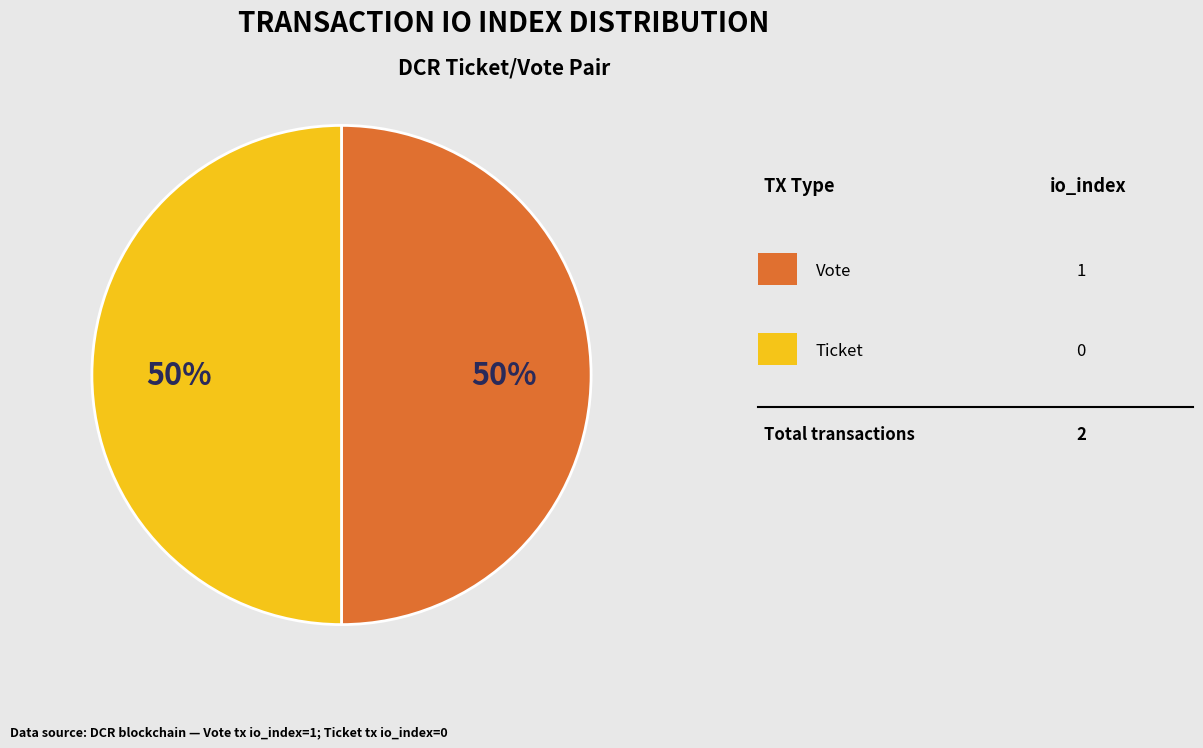

How many slices are in this pie chart?

2